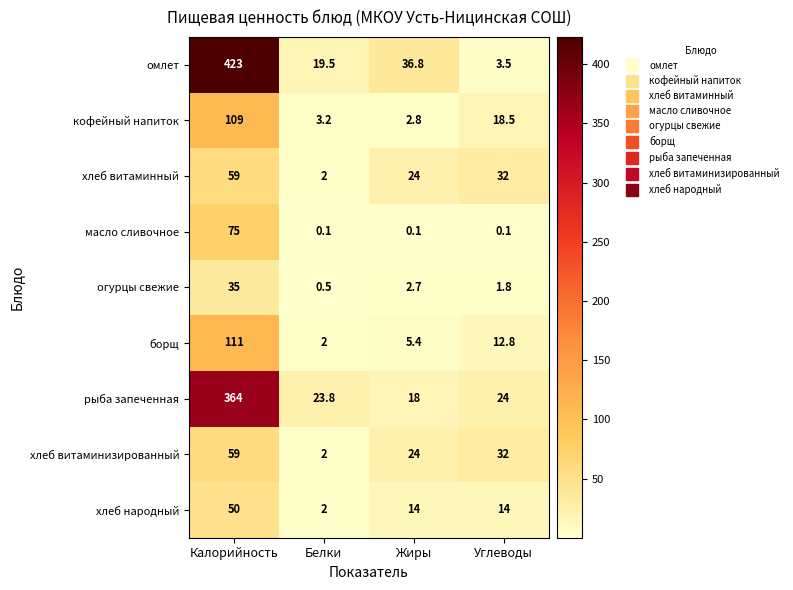

What is the lowest value of the кофейный напиток series?

2.8